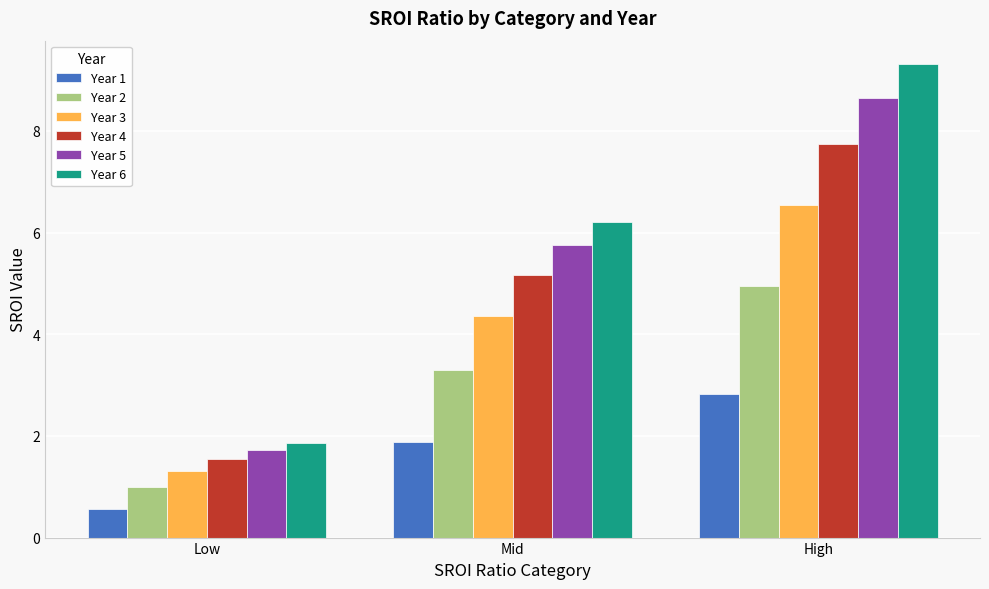

How many bars are there in total?

18